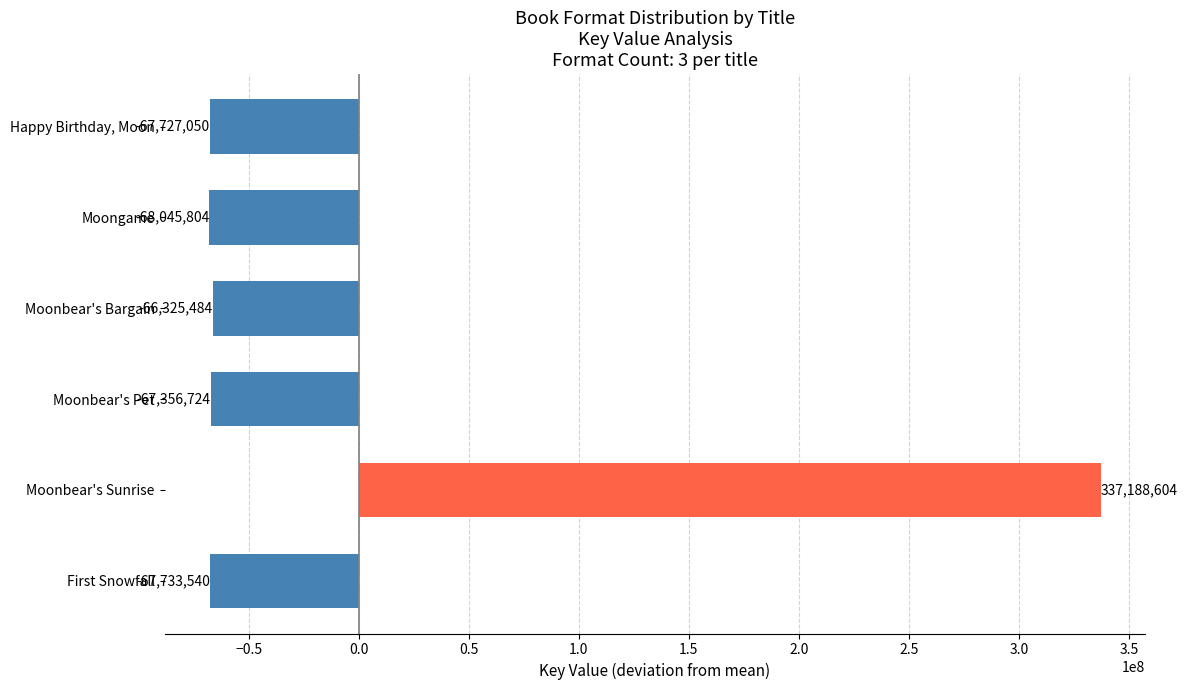

Count the number of categories in the chart.

6